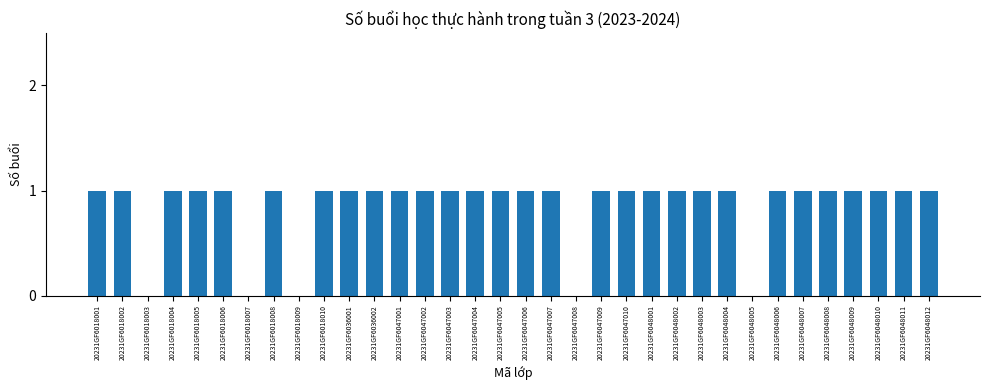

True or false: the data shows 1 at 20231GF6047001.

True